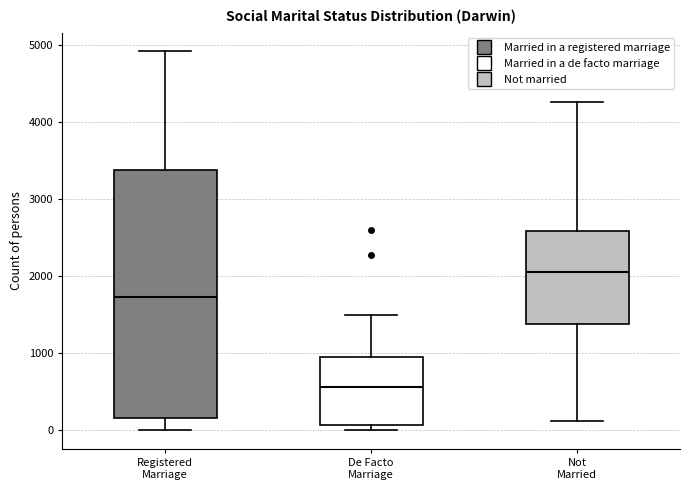

Which box's median line is the lowest?

De Facto Marriage